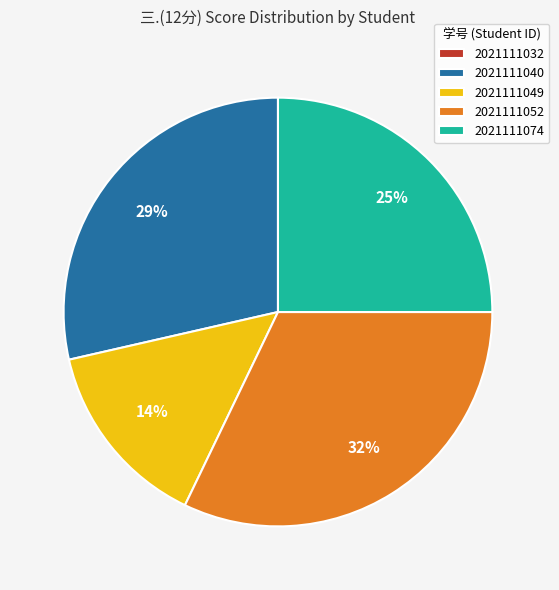

Does 2021111049 represent more than half of the total?

No